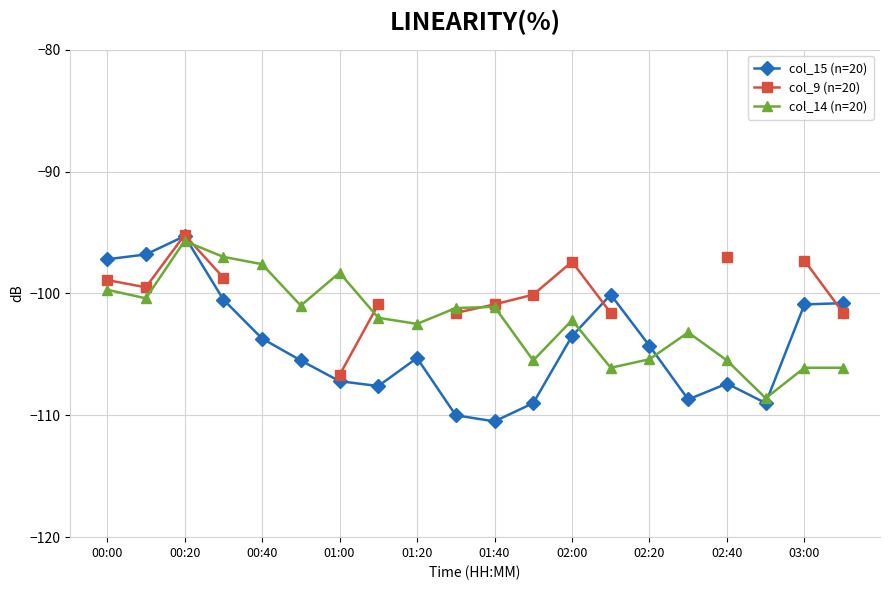

True or false: col_15 (n=20) has a value of -145.4 at 11.

False